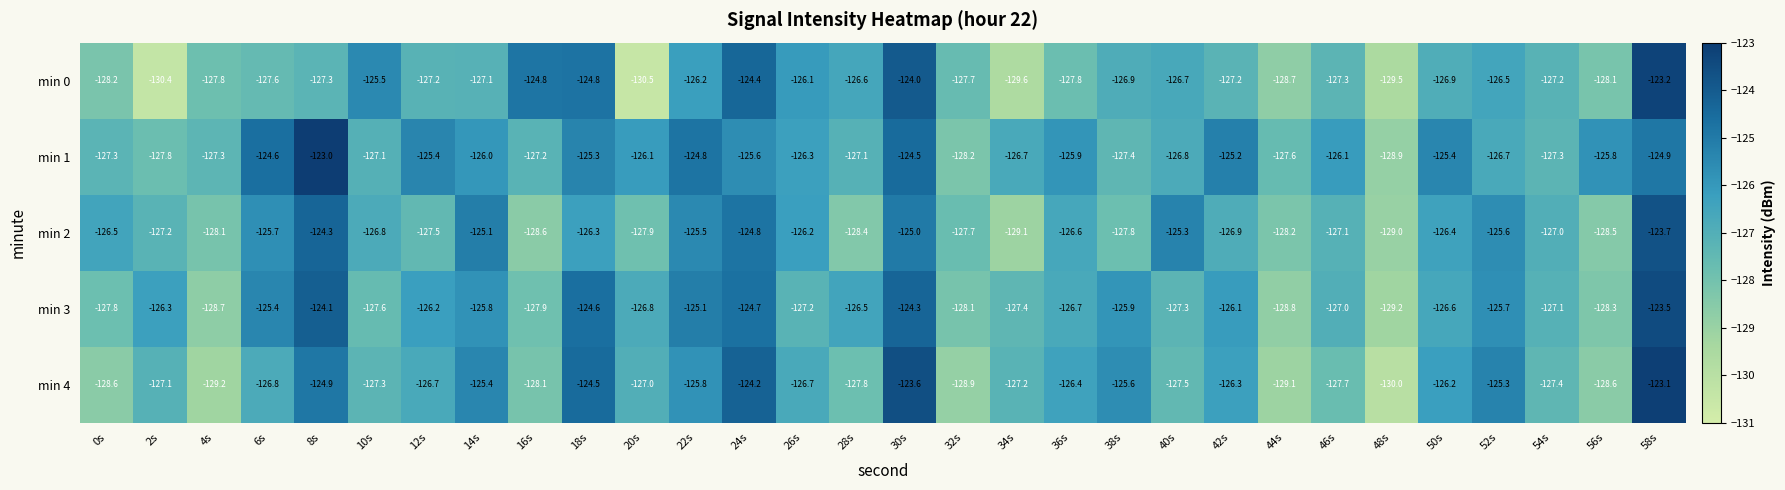

At which category is the sum across all series the highest?

58s